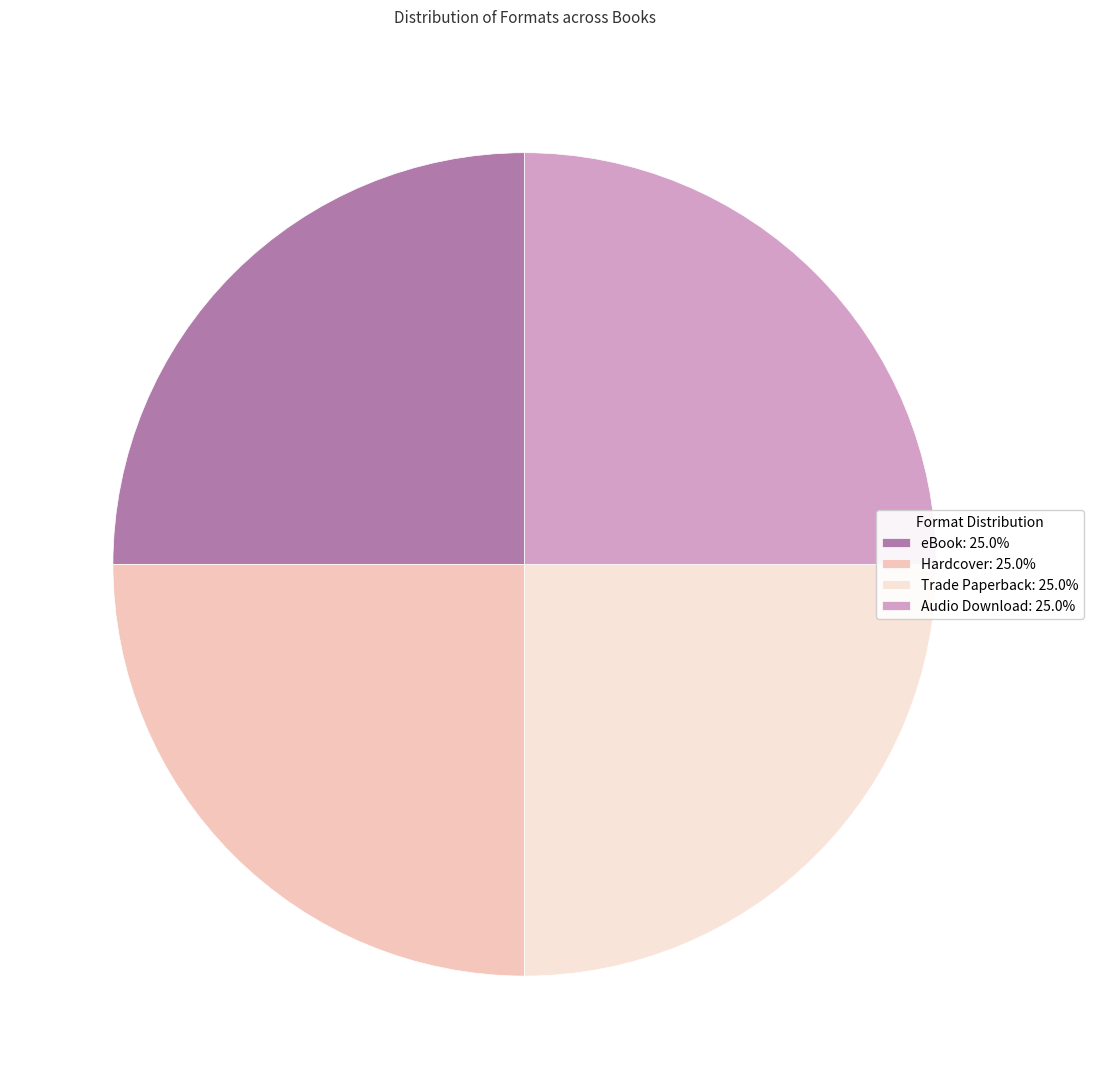

Is there any slice that represents more than half of the pie?

No